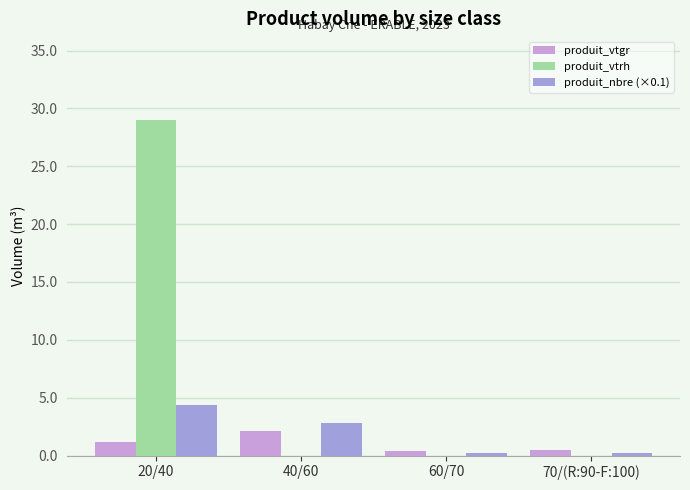

Which category has the highest value across all series?

20/40